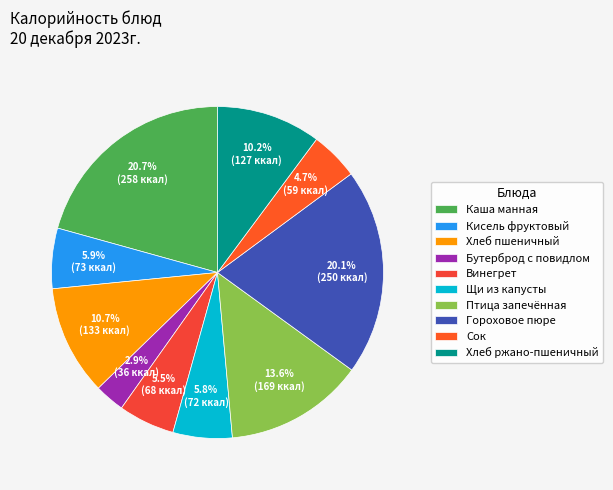

What portion of the pie excludes Каша манная?

79.3%